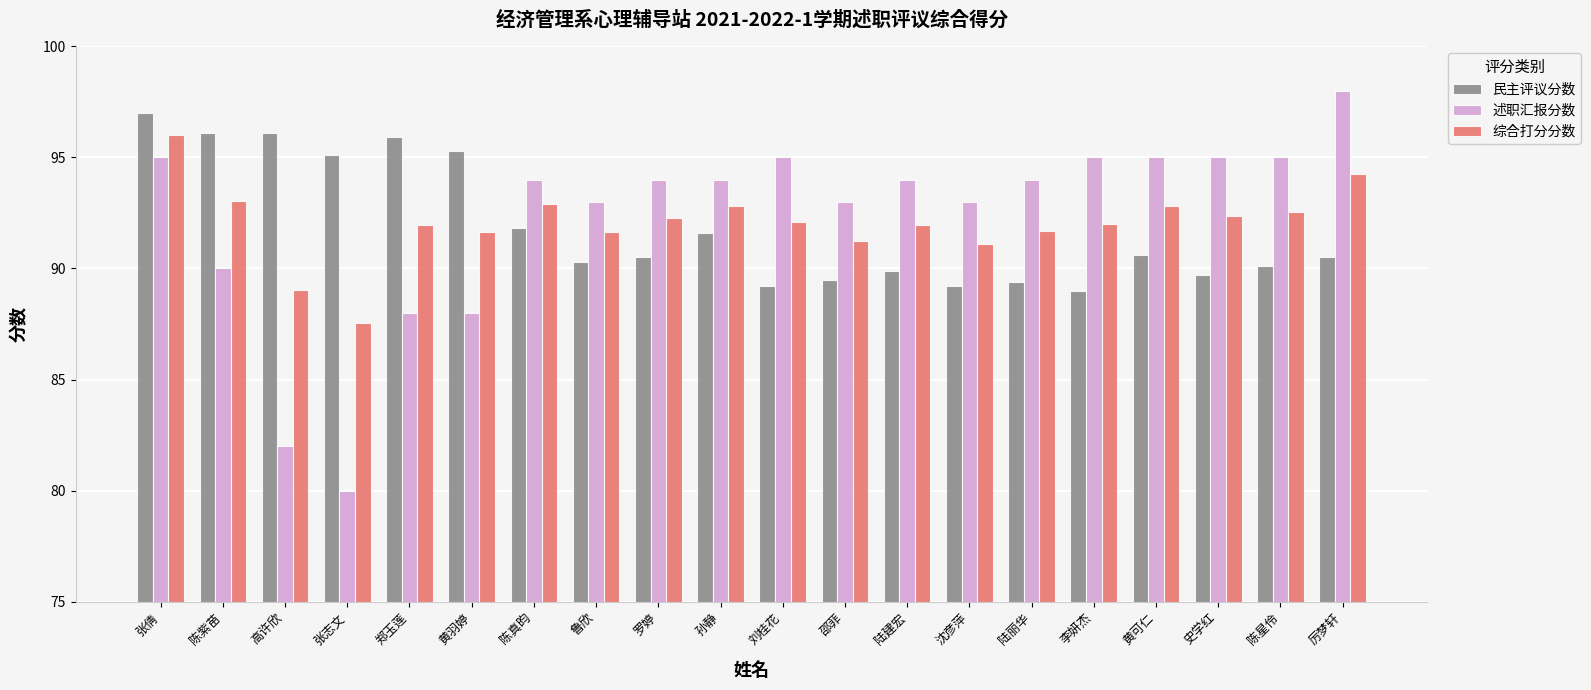

Which series has the widest spread of values?

述职汇报分数